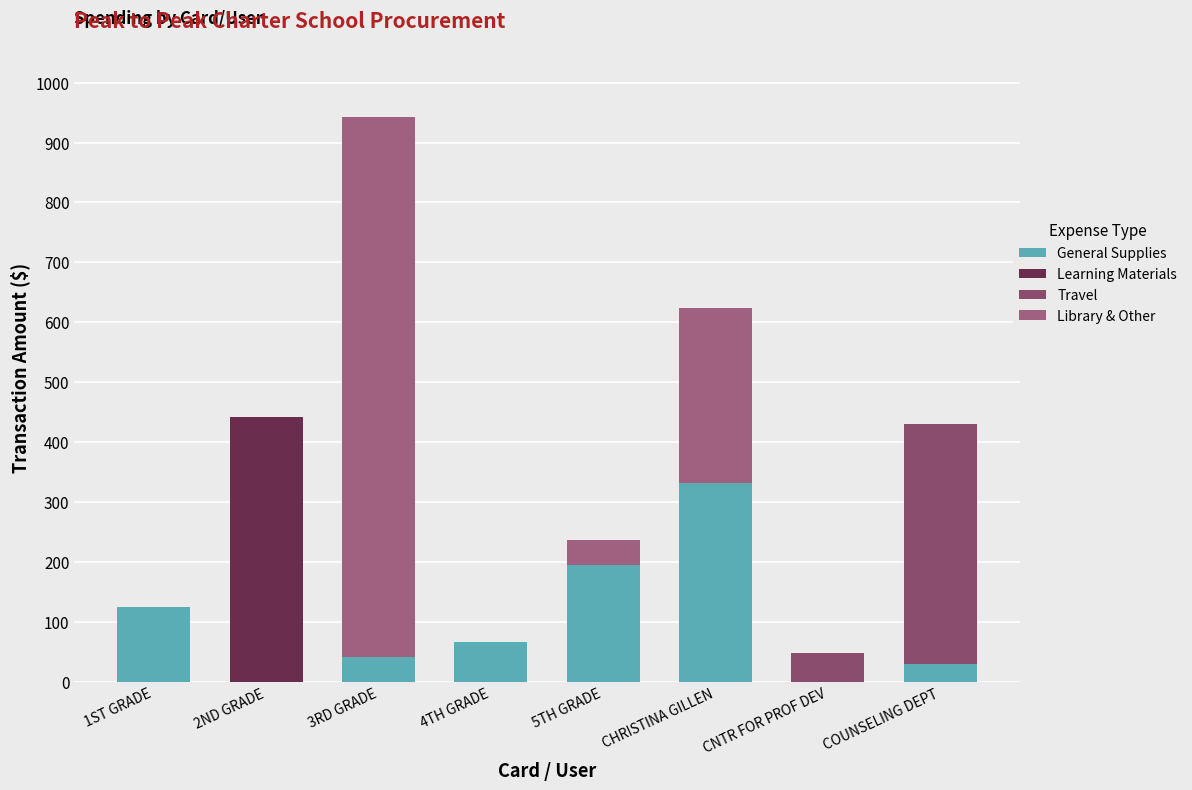

How many distinct data groups are displayed?

4